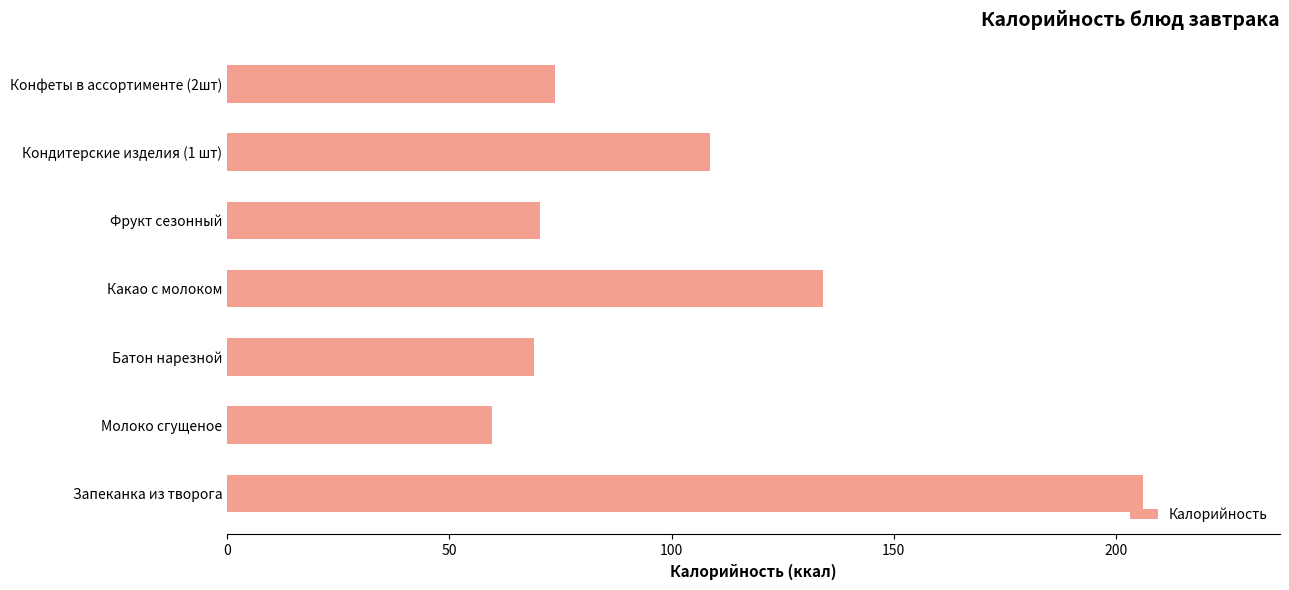

What is the difference between the second highest and second lowest values?

65.0